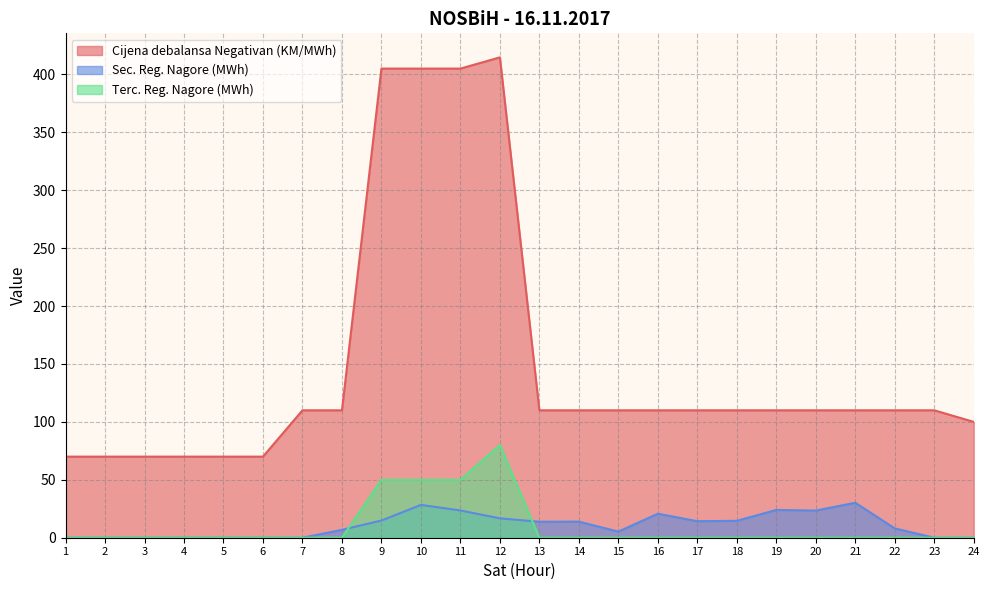

Count the number of data series in this chart.

3